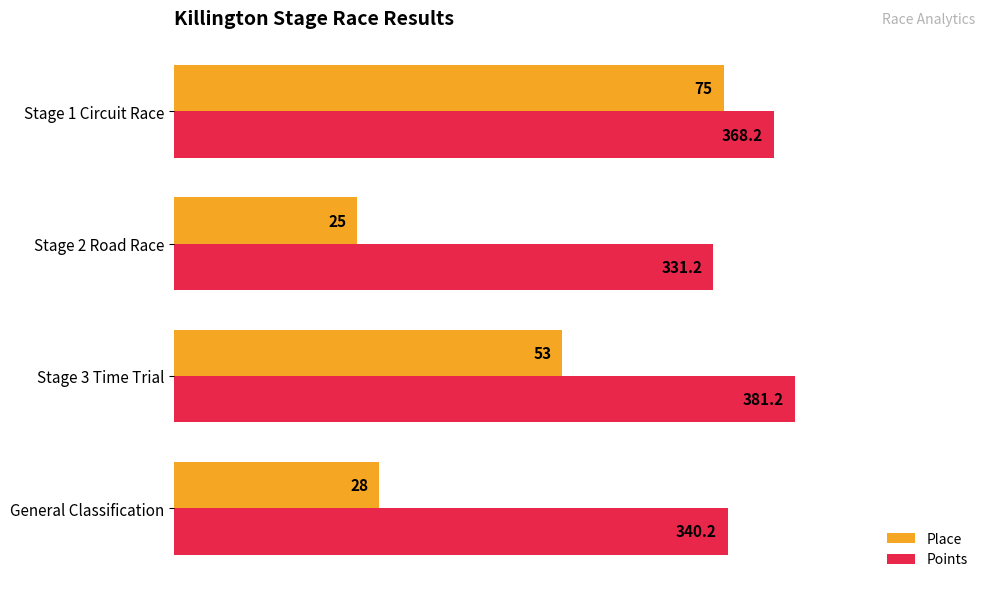

True or false: Points has a value of 117.1 at Stage 2 Road Race.

False